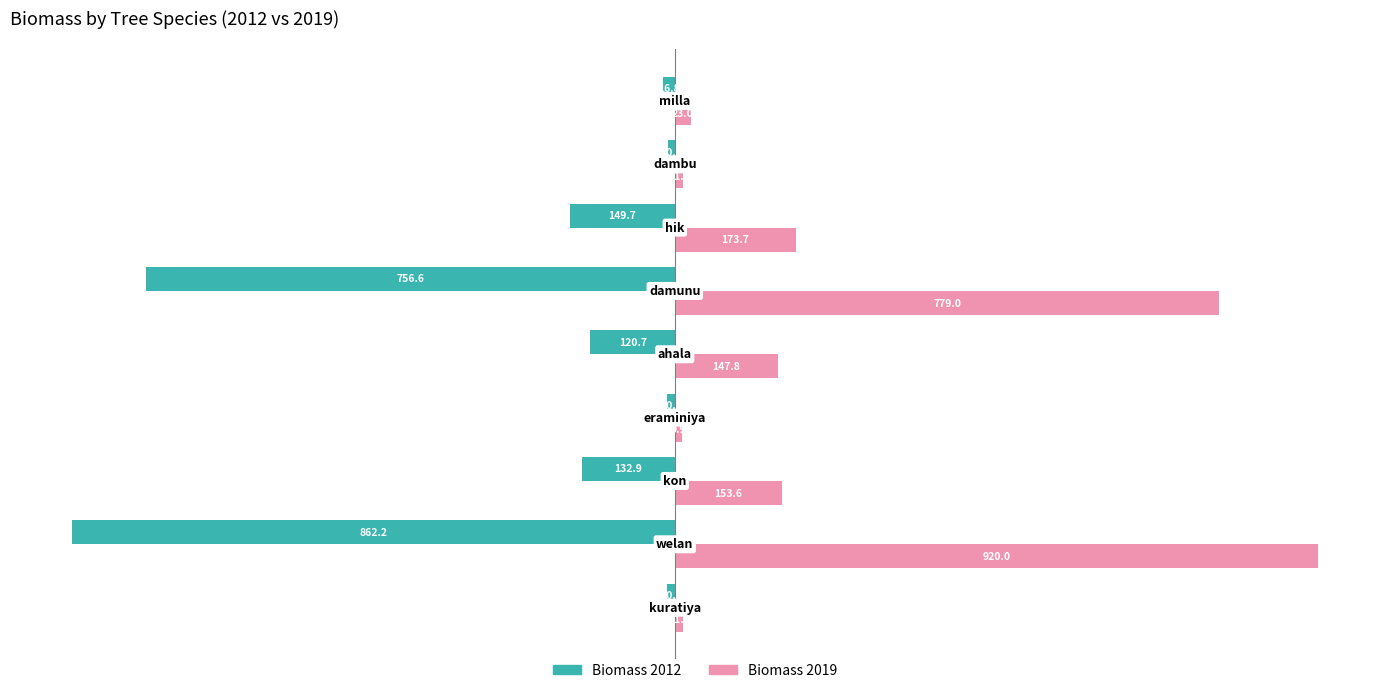

Which series has the largest total across all categories?

Biomass 2019